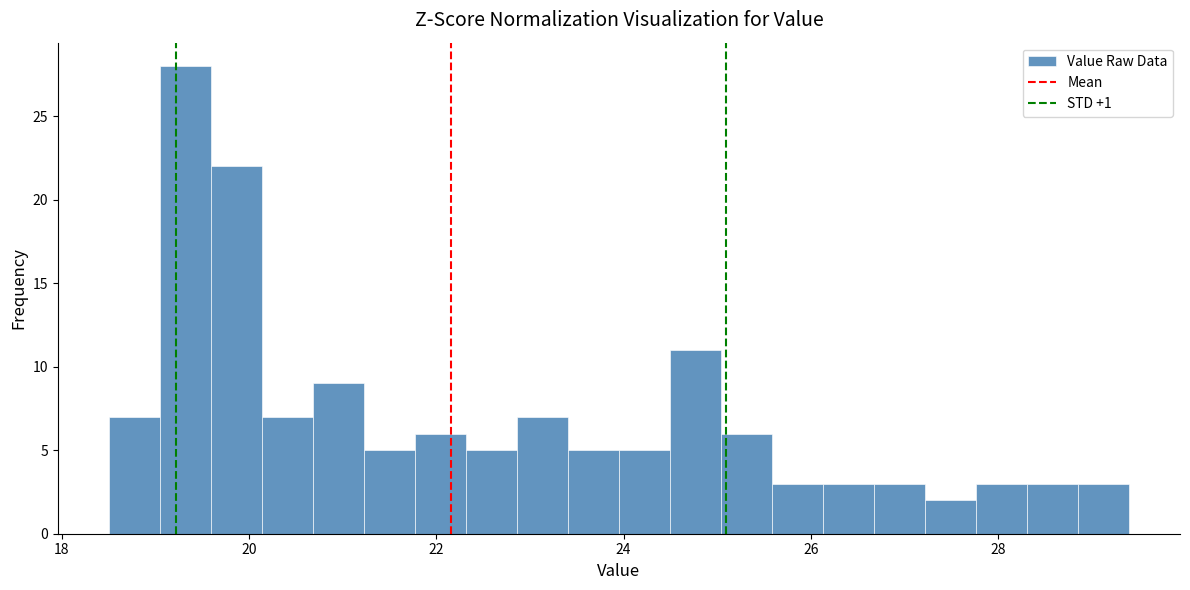

Read against the x-axis, roughly where is the centre of the tallest bar?

19.4